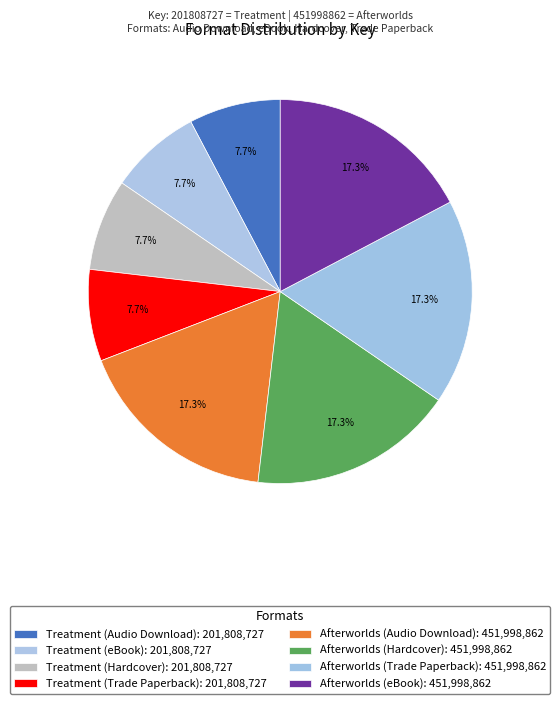

Which has a higher value, Treatment (Audio Download) or Afterworlds (eBook)?

Afterworlds (eBook)